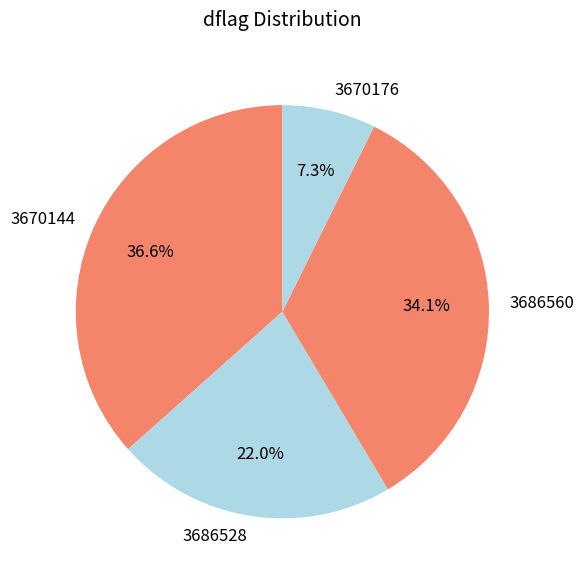

Which has a higher value, 3686560 or 3670176?

3686560